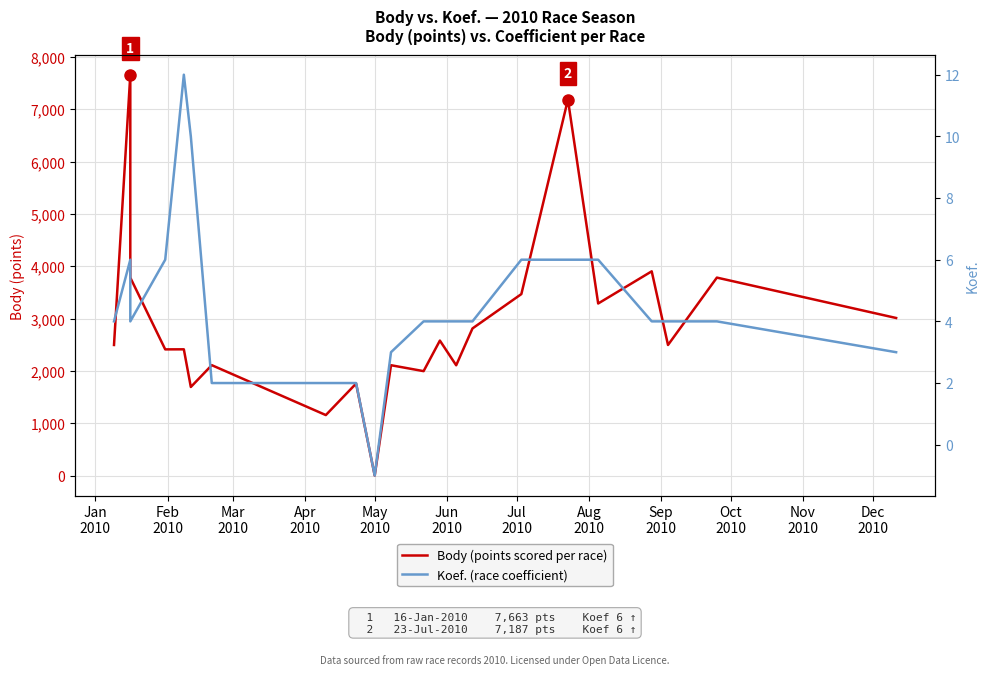

What is the average value of the Body (points scored per race) series?

2920